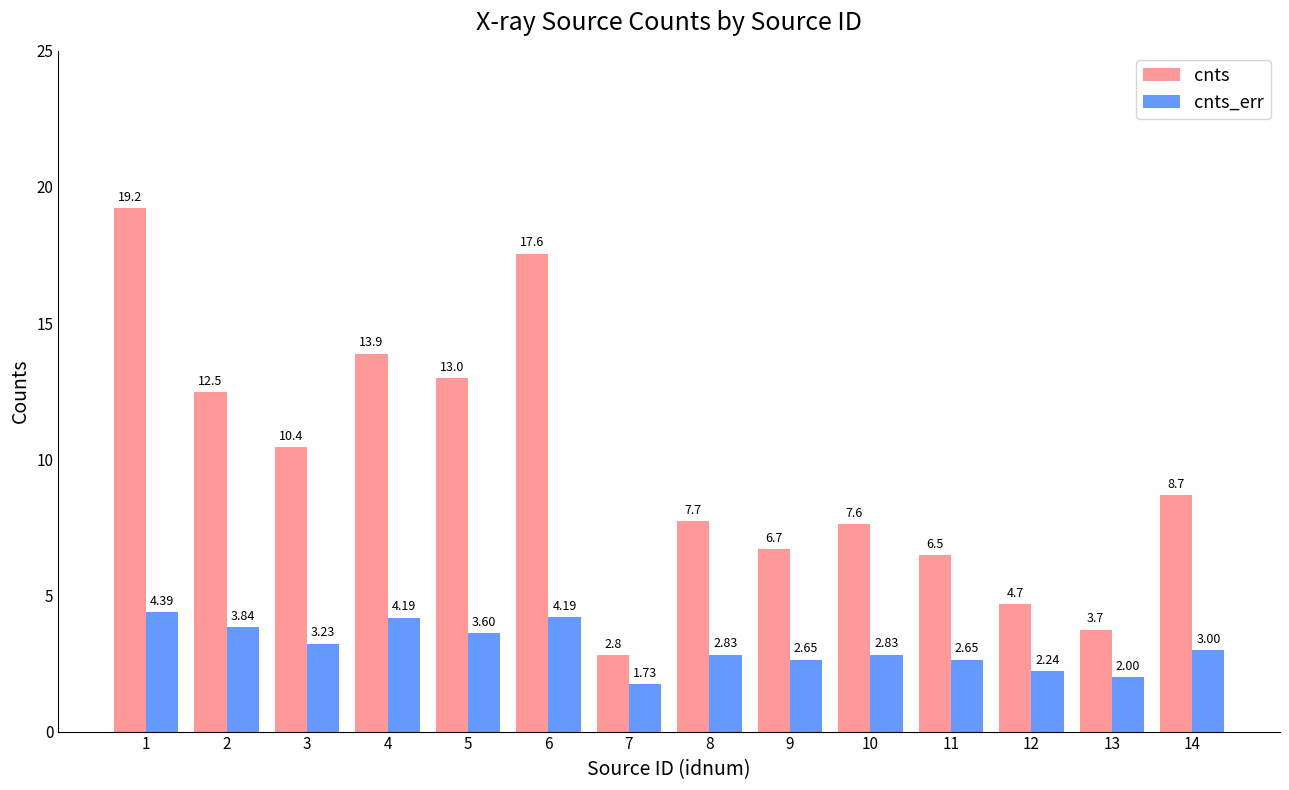

At 5, list the series in order from smallest to largest.

cnts_err, cnts